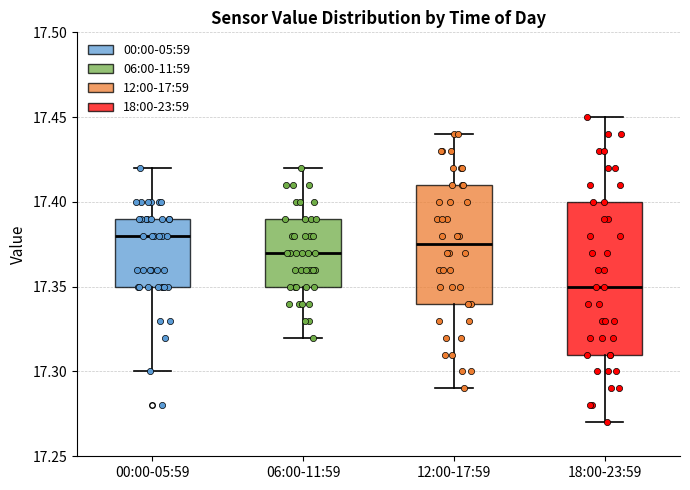

Where does the lower whisker of the box for 00:00-05:59 end on the y-axis? The values are not printed on the chart, so give them approximately, as read against the axis.

17.300